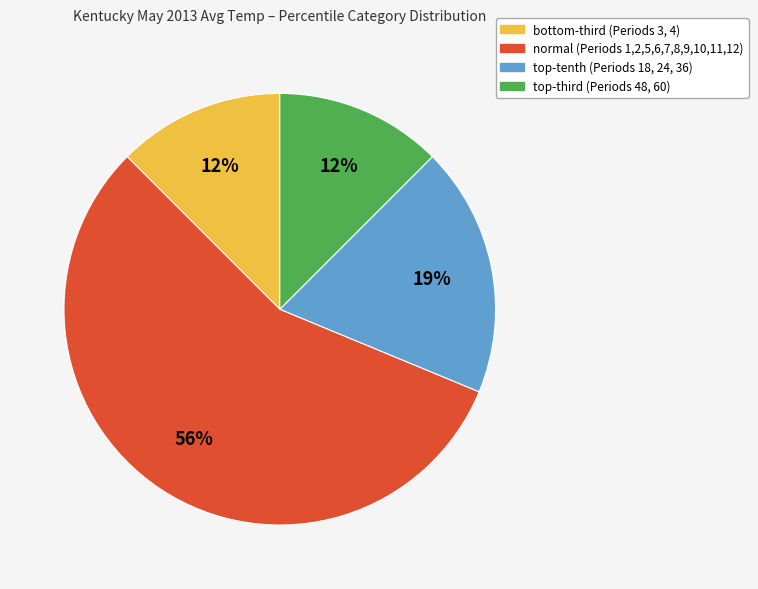

To the nearest percent, what is the average slice percentage?

25%